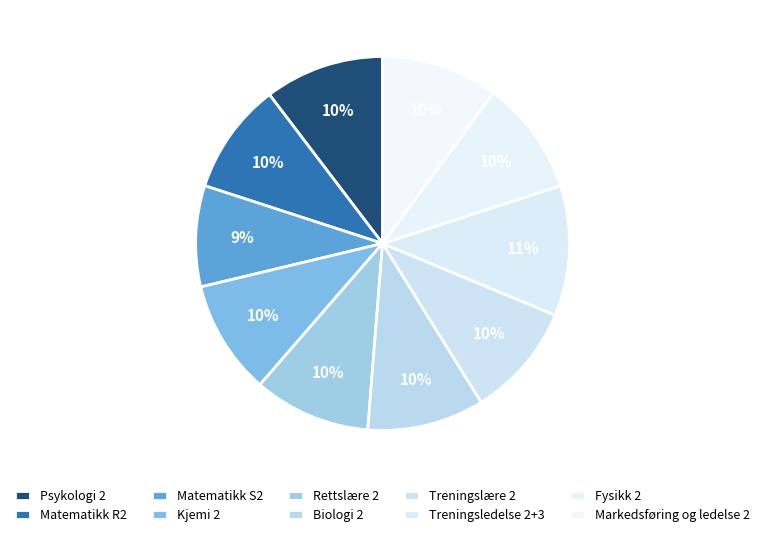

What is the ratio of the value at Treningslære 2 to the value at Markedsføring og ledelse 2?

1.0